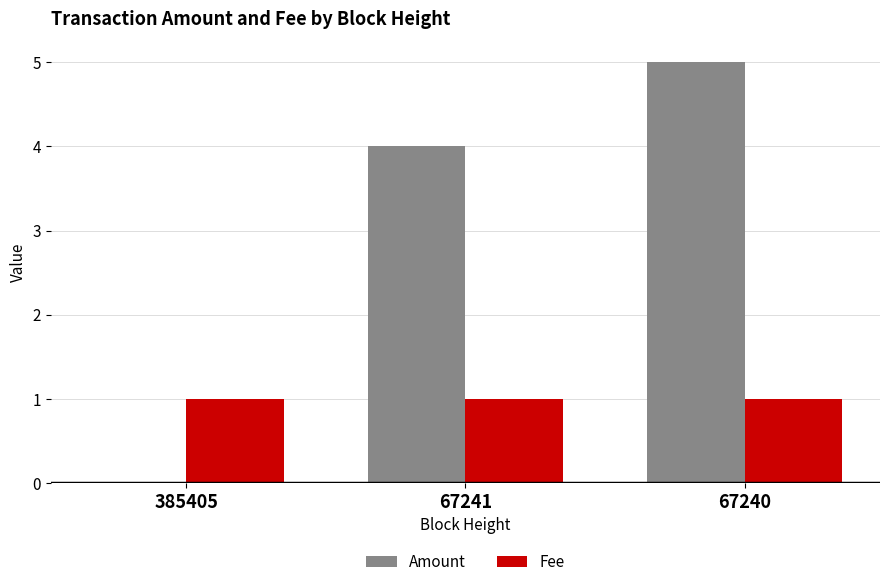

The Fee series shows 0 at 67240. True or false?

False